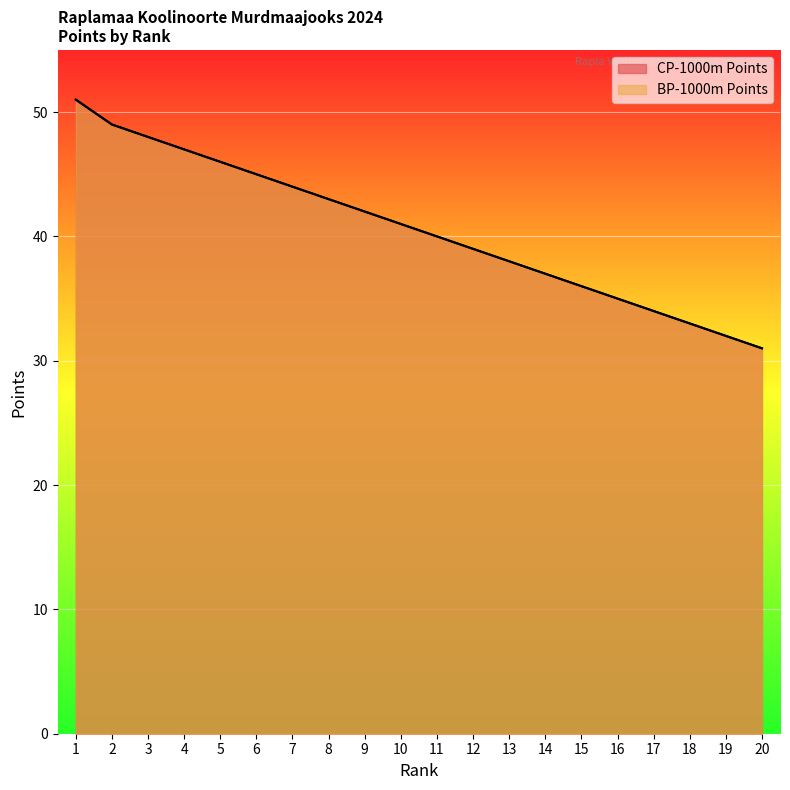

What is the difference between the maximum and minimum values in the BP-1000m Points series?

20